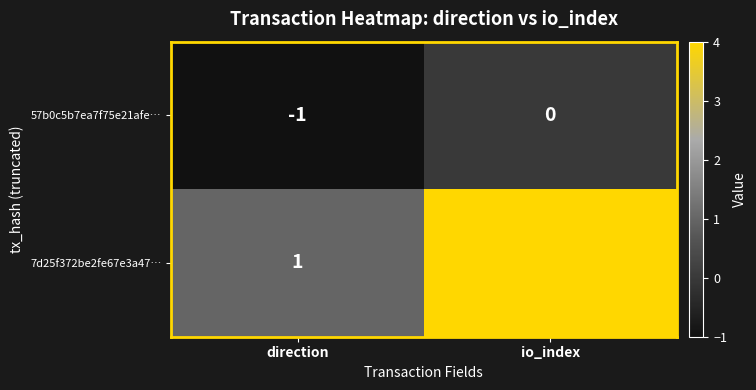

Which category has the lowest value across all series?

direction